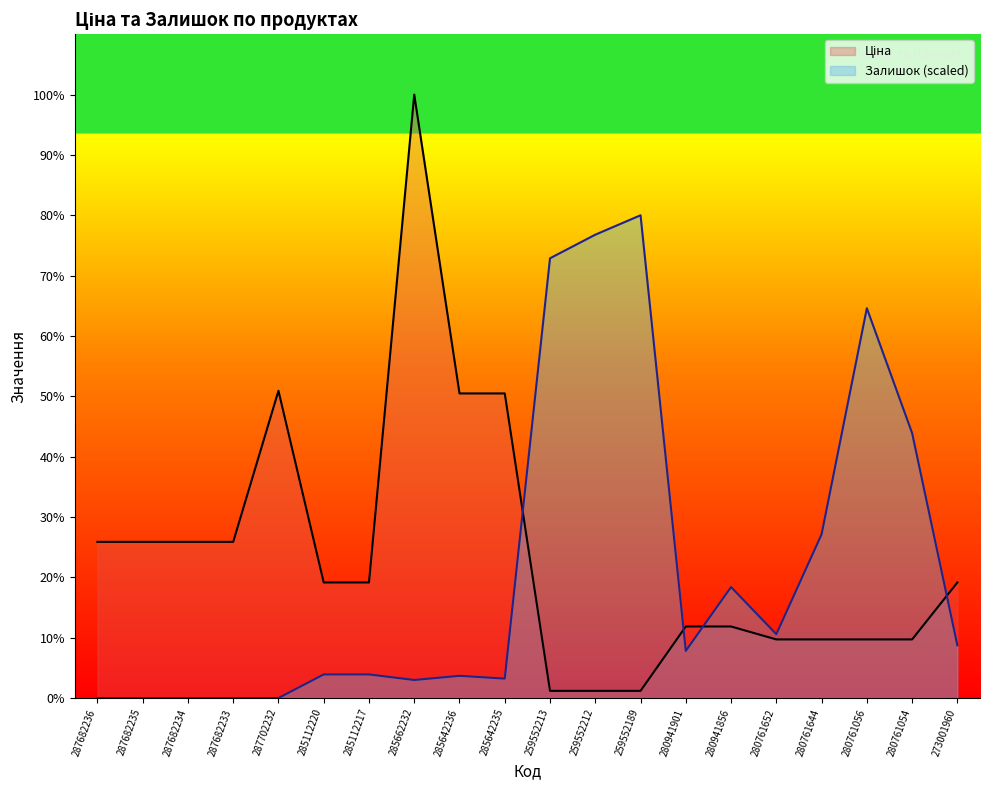

Does the chart display data point markers on the line(s)?

No